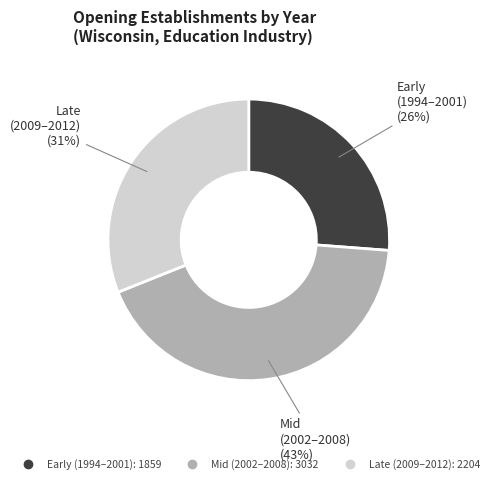

Does any single category account for the majority?

No